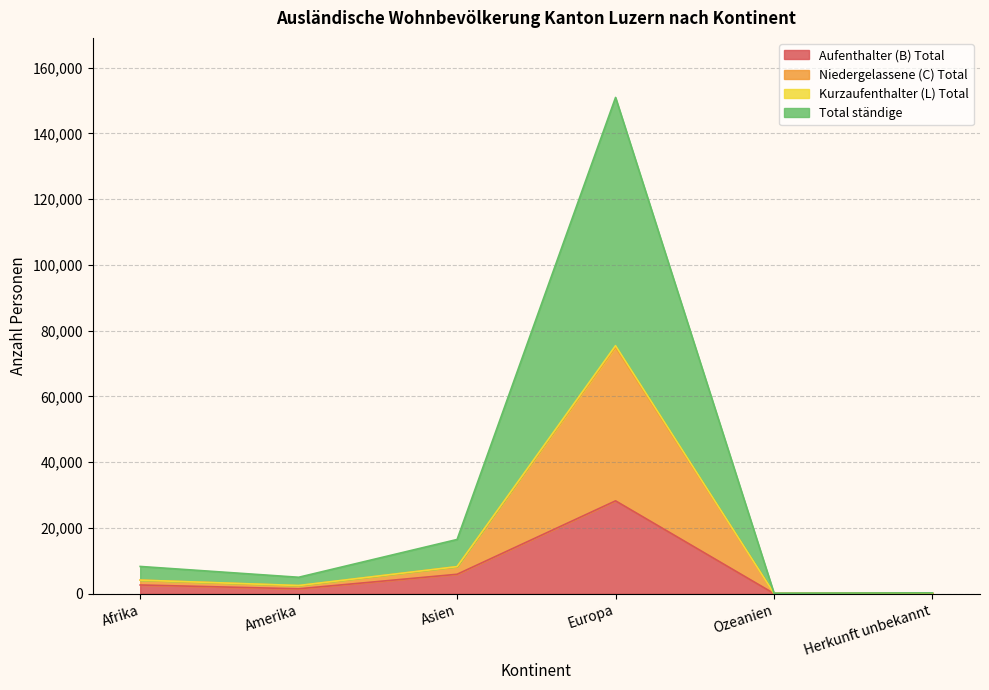

What is the spread (max minus min) of values at Asien?

10581